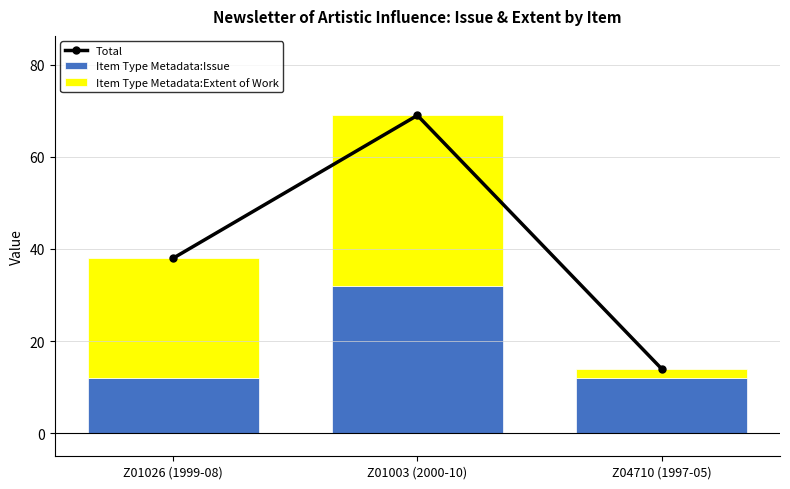

True or false: Item Type Metadata:Extent of Work has a value of 26 at Z01026 (1999-08).

True